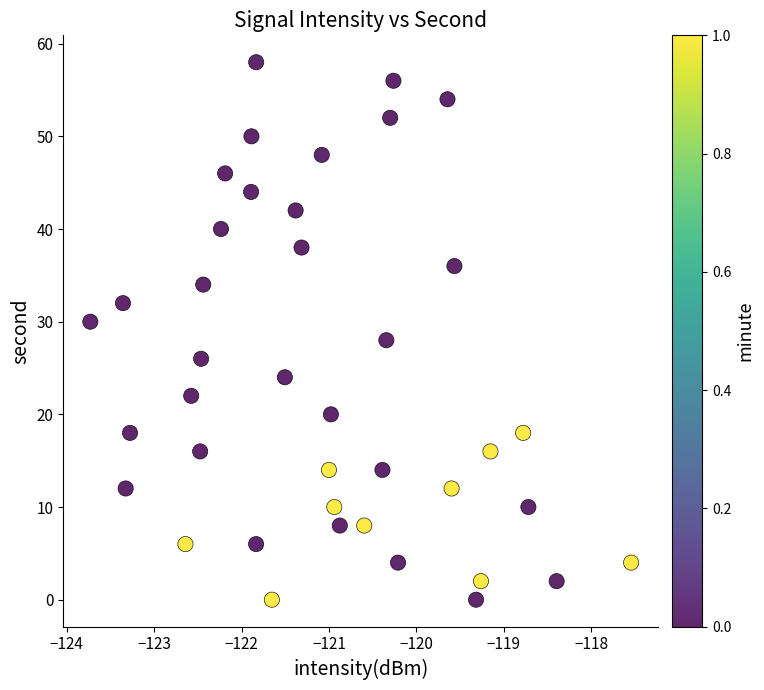

What is the range of Y values (max minus min)?

58